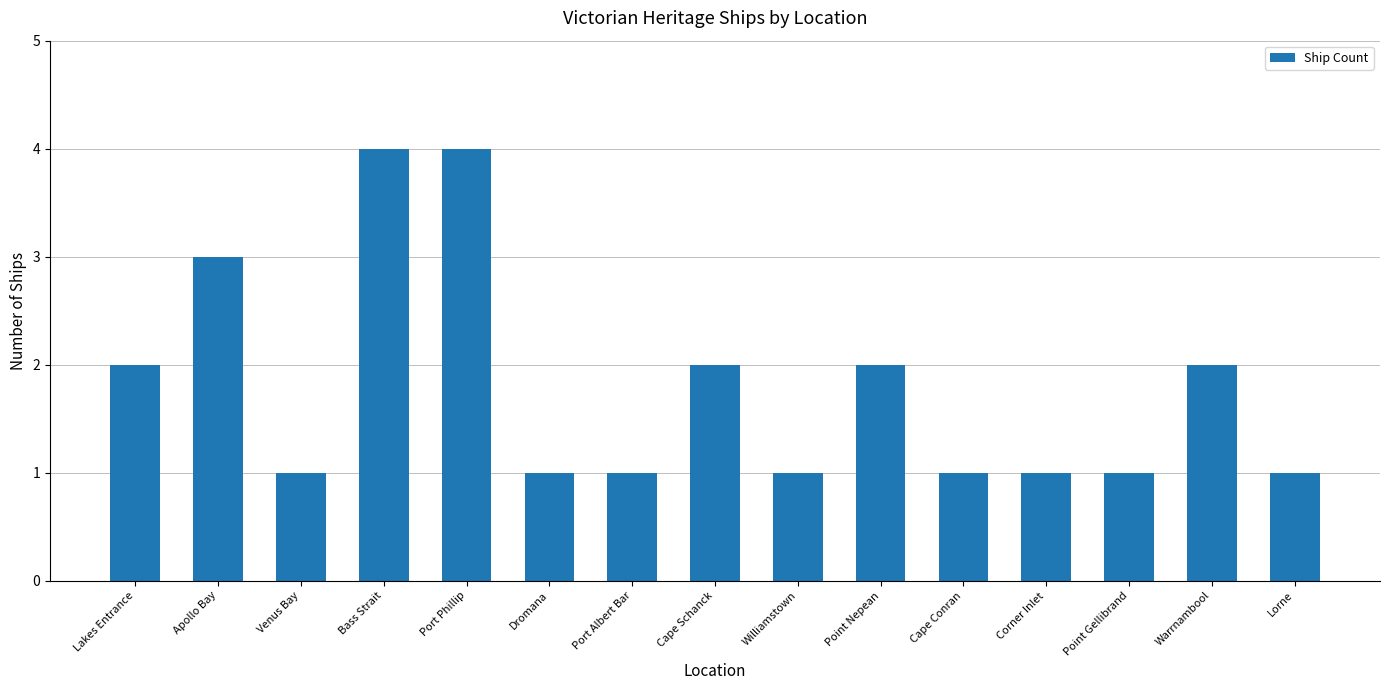

True or false: the data shows 0 at Corner Inlet.

False